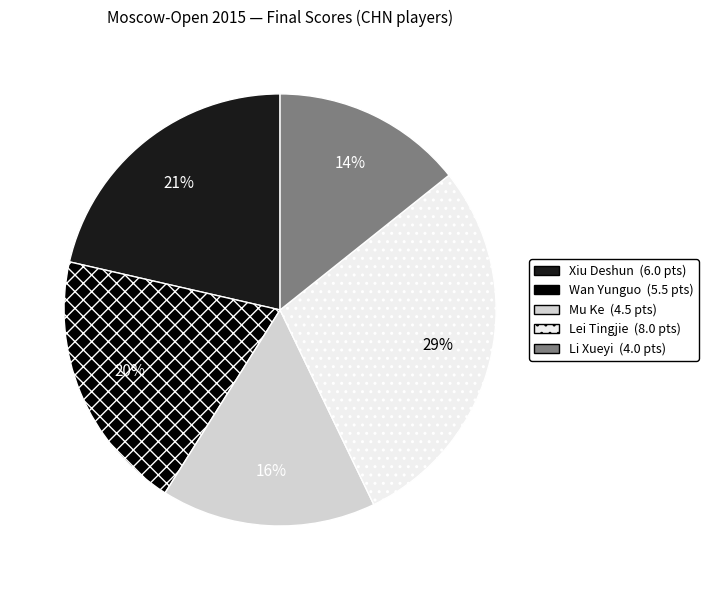

The Lei Tingjie slice represents 17% of the pie. True or false?

False